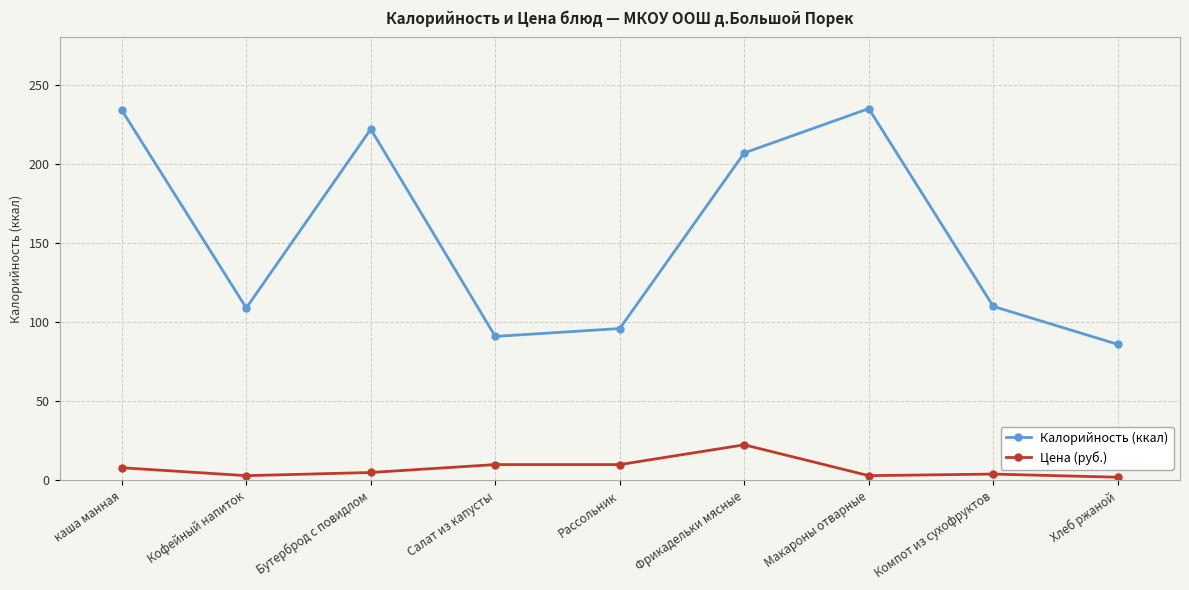

What is the difference between the Калорийность (ккал) values at Компот из сухофруктов and Рассольник?

14.0